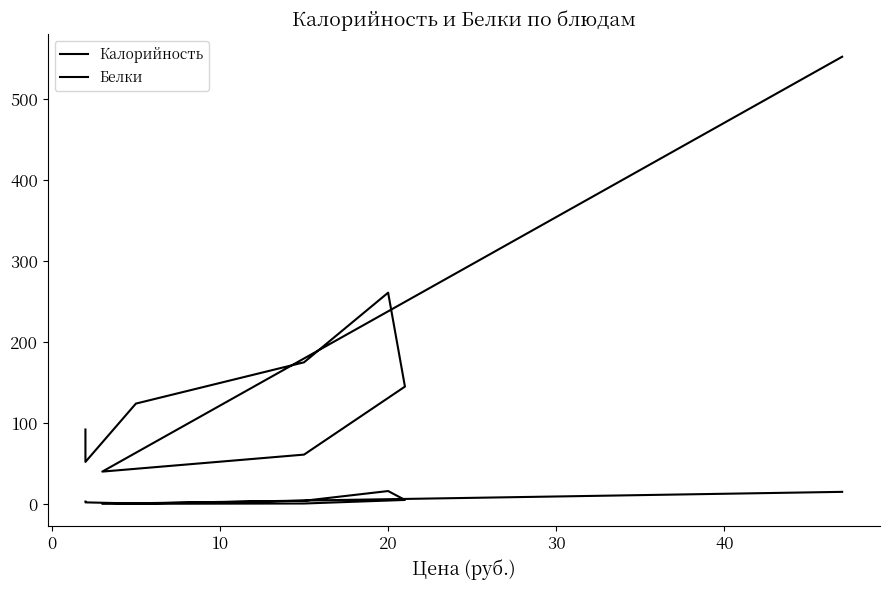

Which series has the largest range (max minus min)?

Калорийность